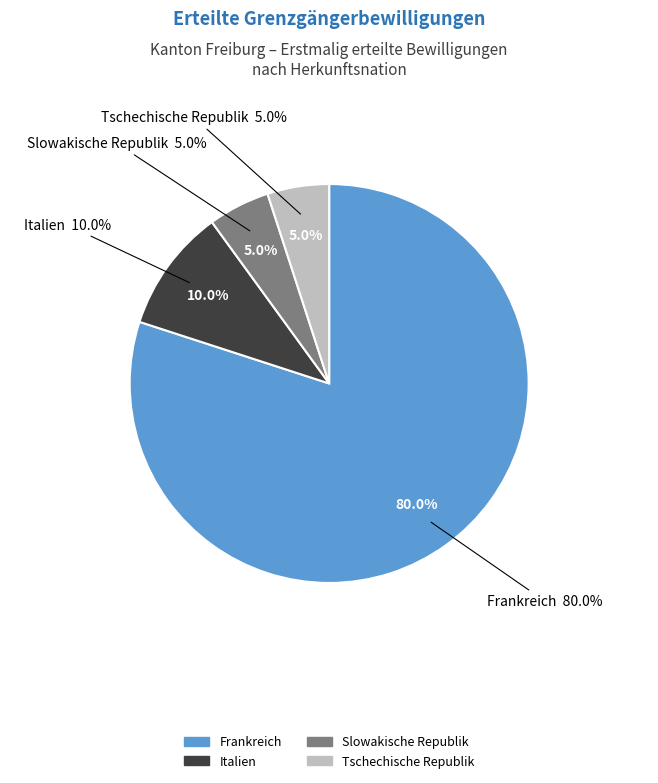

Between Italien and Tschechische Republik, which is larger?

Italien